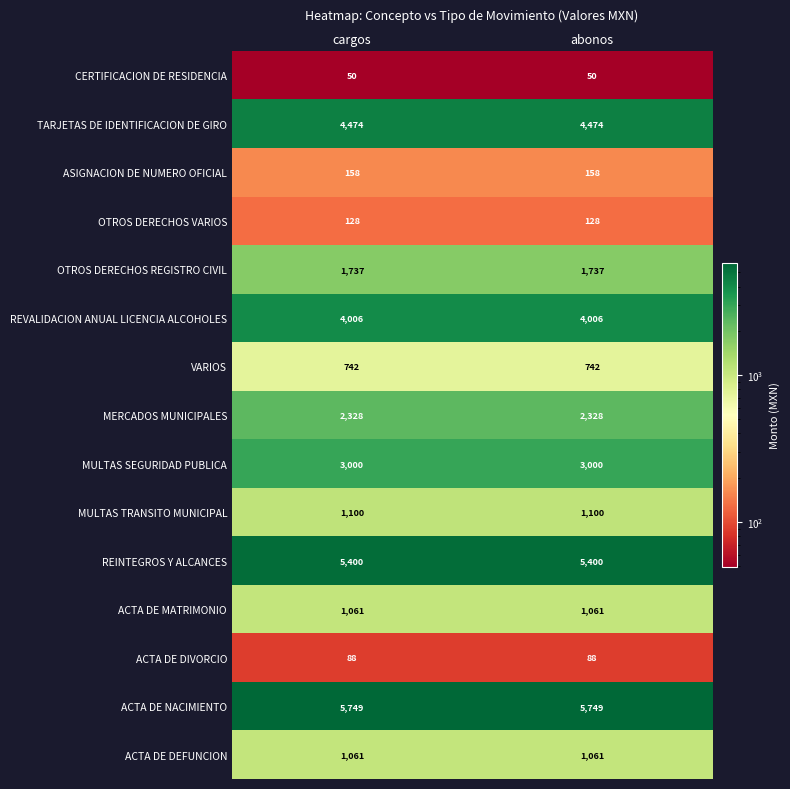

What is the sum of the ACTA DE NACIMIENTO values at cargos and abonos?

11498